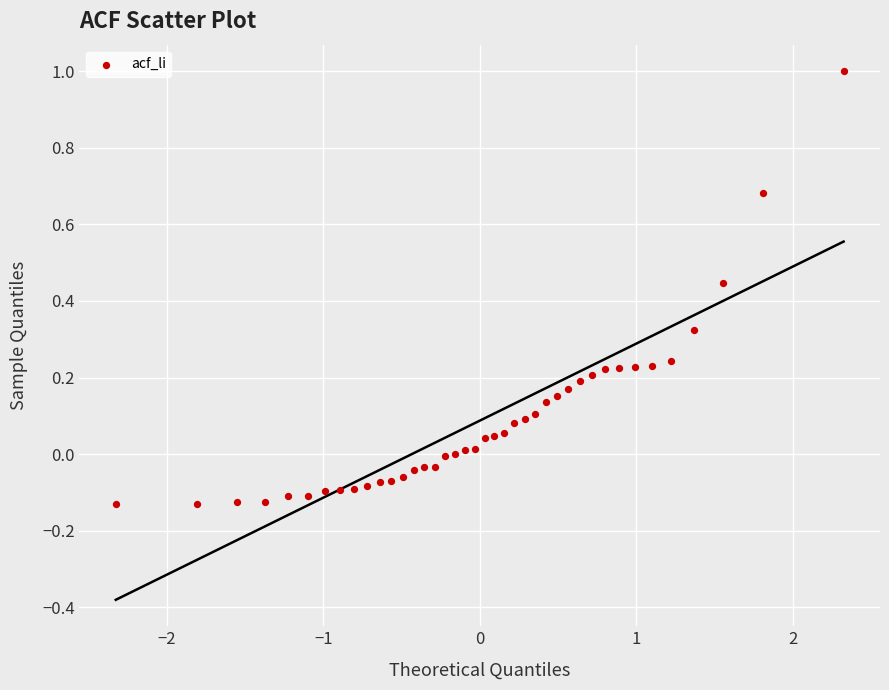

What is the range of X values (max minus min)?

4.7